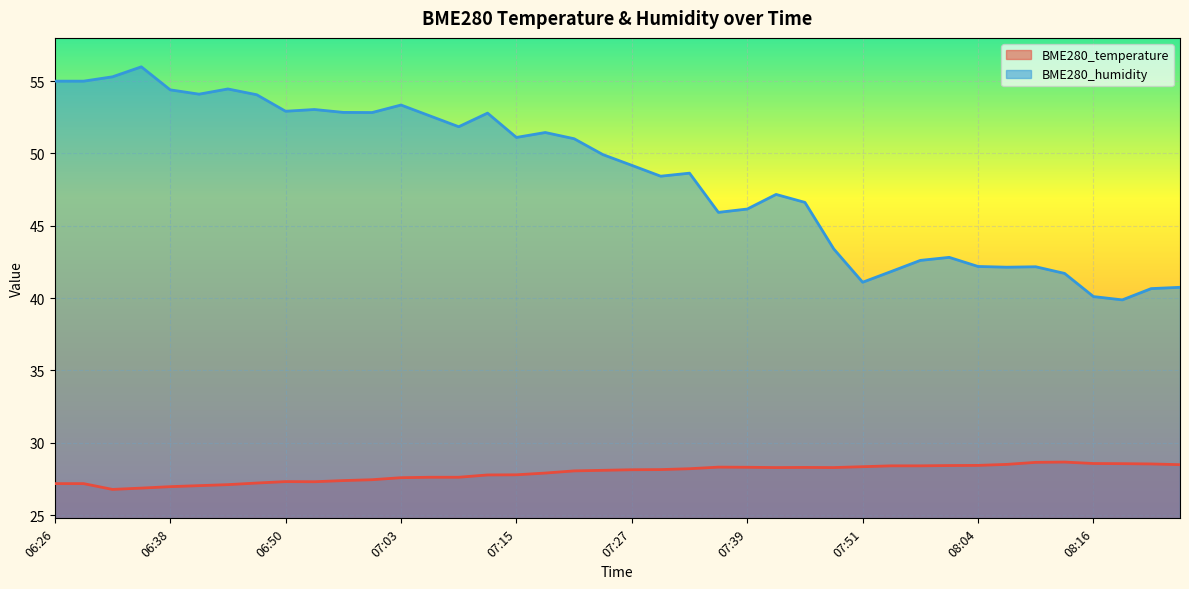

True or false: BME280_humidity has more than 0 interior local peaks.

True